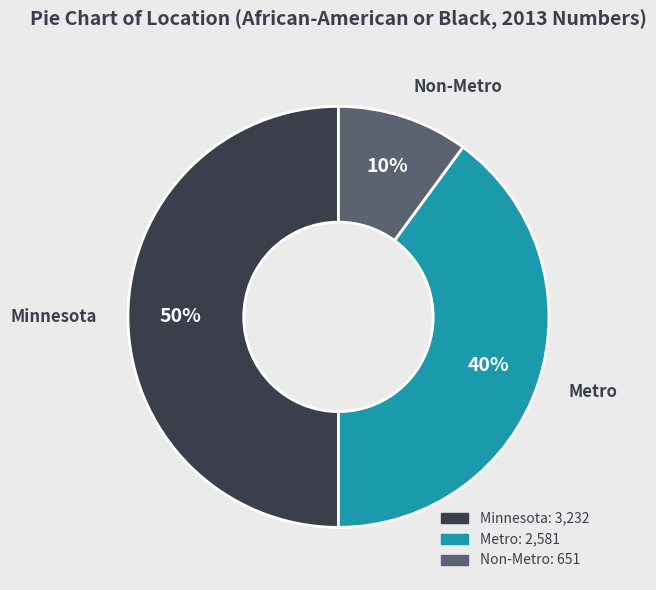

Do Metro and Minnesota together represent more than half of the pie?

Yes